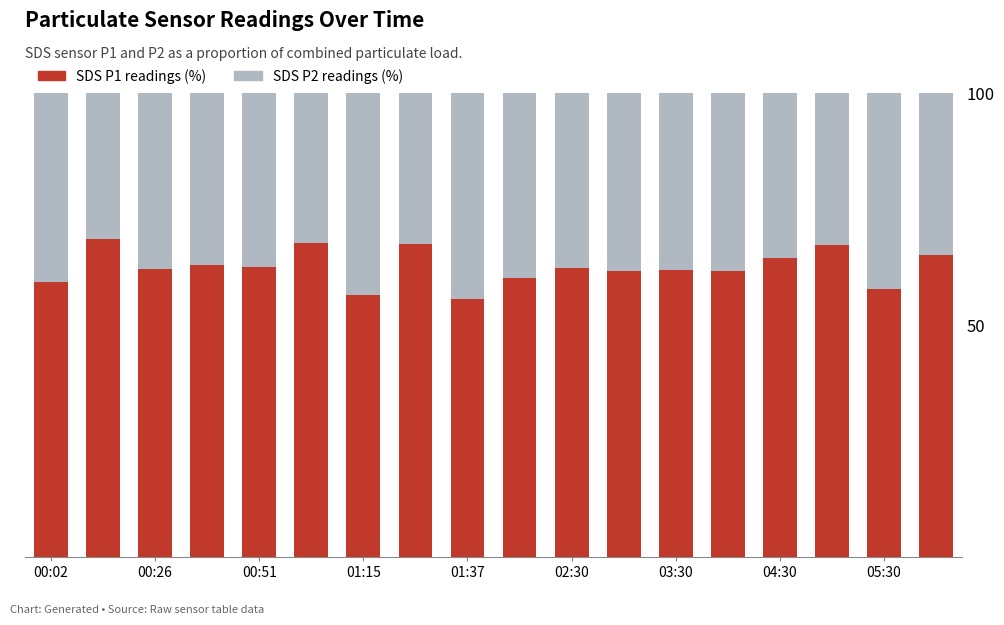

What is the highest value of the SDS P1 readings (%) series?

68.5